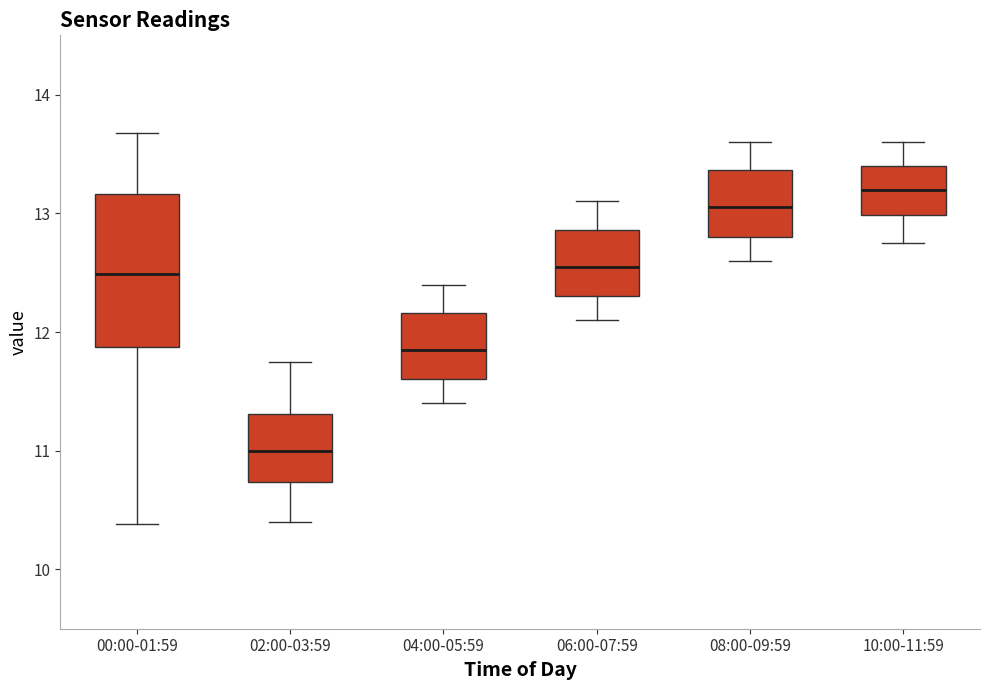

Where does the median line of the box for 10:00-11:59 sit on the y-axis? The values are not printed on the chart, so give them approximately, as read against the axis.

13.2